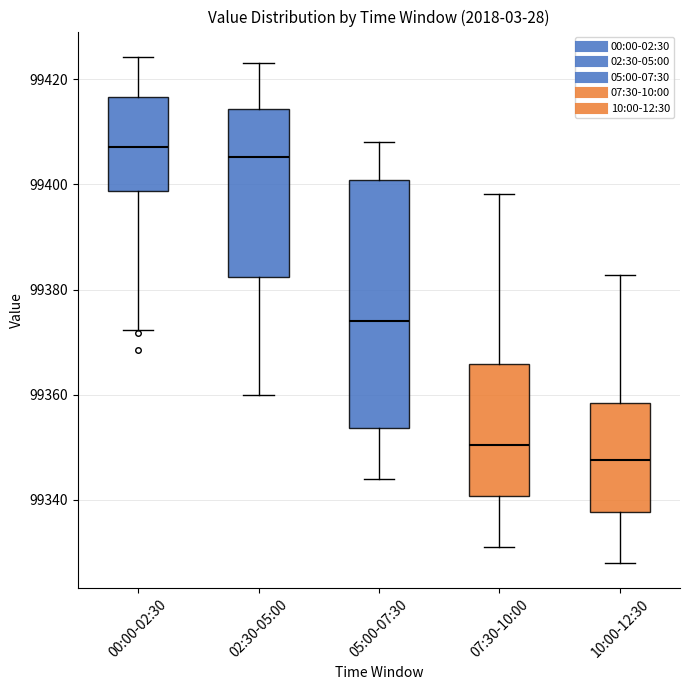

Reading left to right, read every box against the y-axis: the position of its median line, the range the box covers, and the ends of its whiskers. The values are not printed on the chart, so give them approximately, as read against the axis.

00:00-02:30: median 99408, box 99398 to 99416, whiskers 99372 to 99424
02:30-05:00: median 99406, box 99382 to 99414, whiskers 99360 to 99424
05:00-07:30: median 99374, box 99354 to 99400, whiskers 99344 to 99408
07:30-10:00: median 99350, box 99340 to 99366, whiskers 99332 to 99398
10:00-12:30: median 99348, box 99338 to 99358, whiskers 99328 to 99382